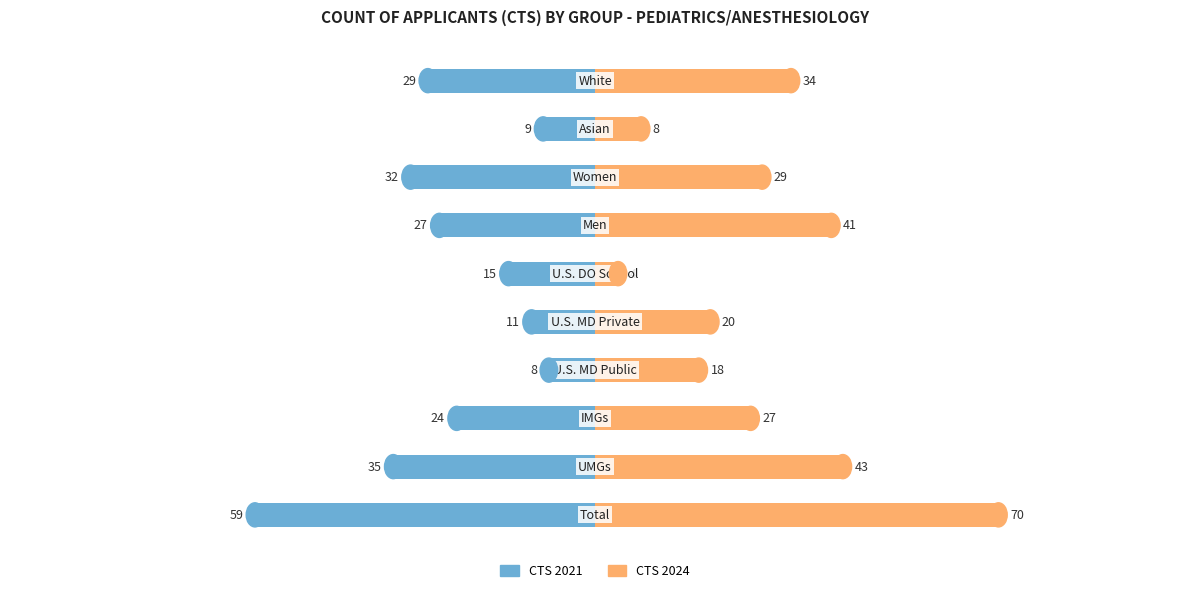

What are all the series names shown in the legend?

CTS 2021, CTS 2024